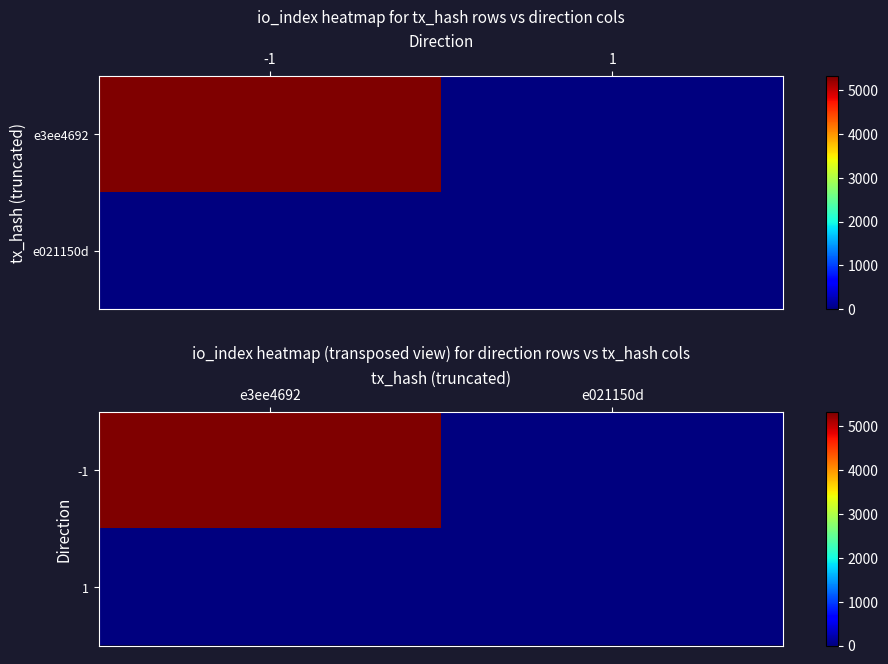

The value of -1 at e3ee4692 is 1206. True or false?

False